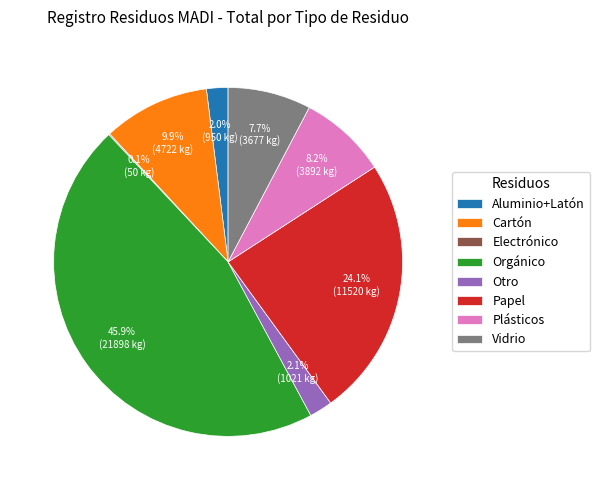

Between Otro and Orgánico, which is larger?

Orgánico